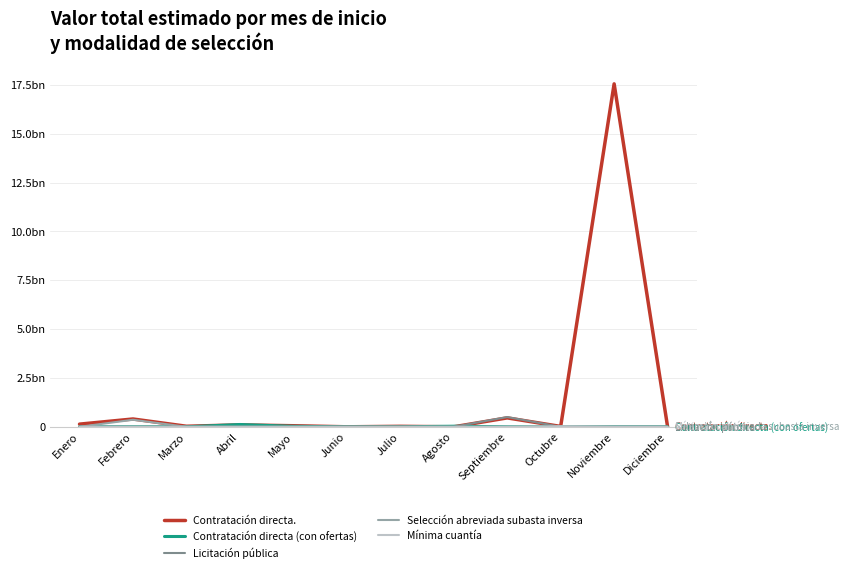

True or false: Contratación directa (con ofertas) and Mínima cuantía intersect in this chart.

False